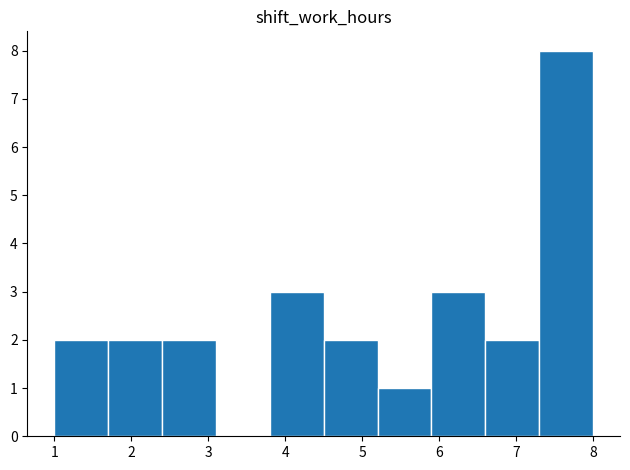

What is the height of the bar covering 1.7 to 2.4 on the x-axis? The values are not printed on the chart, so give them approximately, as read against the axis.

2